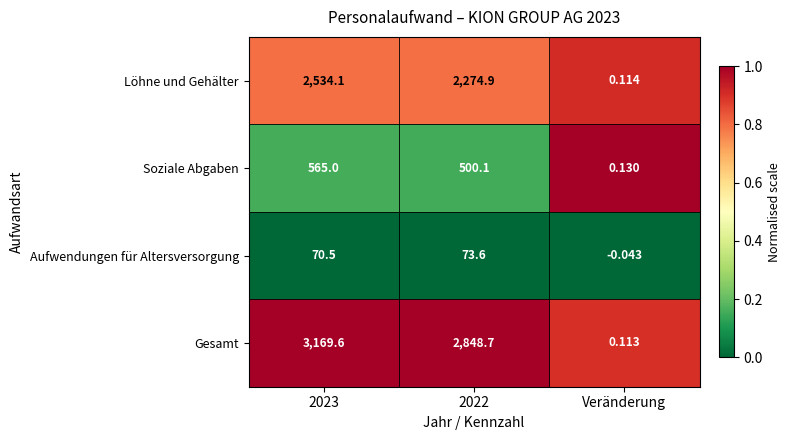

Rank the series by their maximum value, from lowest to highest.

Aufwendungen für Altersversorgung, Soziale Abgaben, Löhne und Gehälter, Gesamt